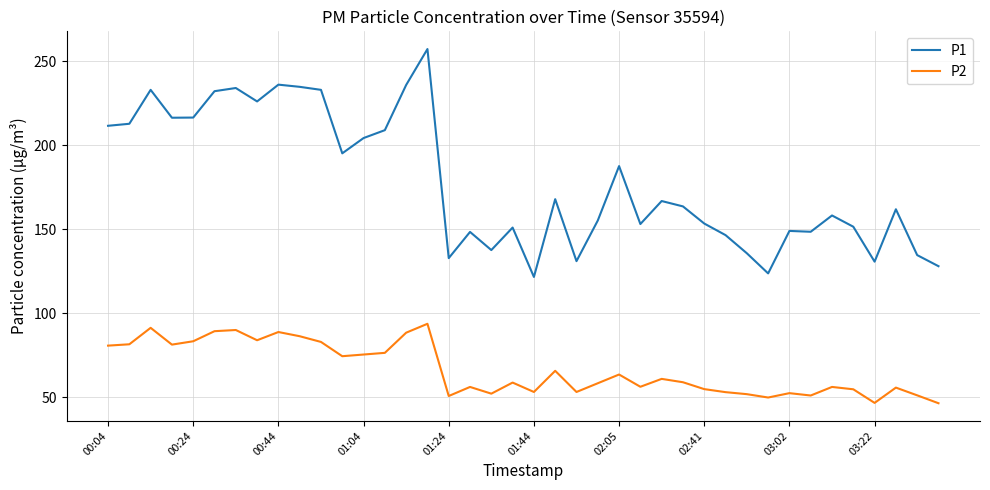

Which series has the largest range (max minus min)?

P1